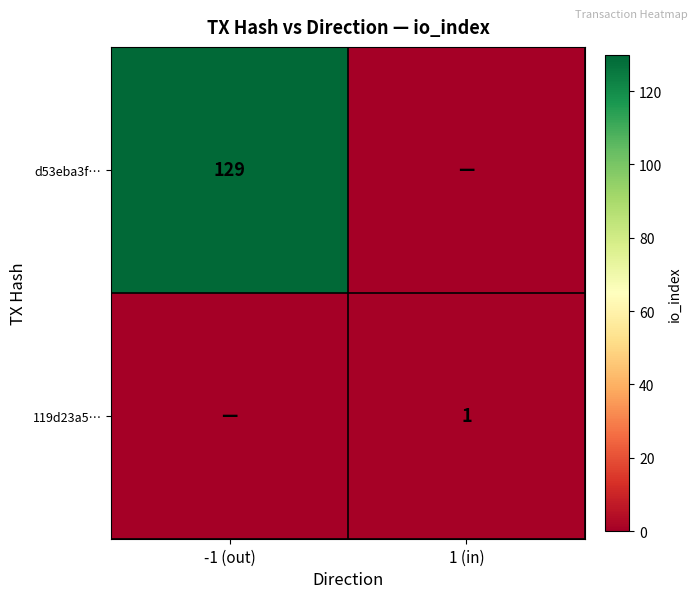

Is it true that d53eba3f… equals 129 at -1 (out)?

True